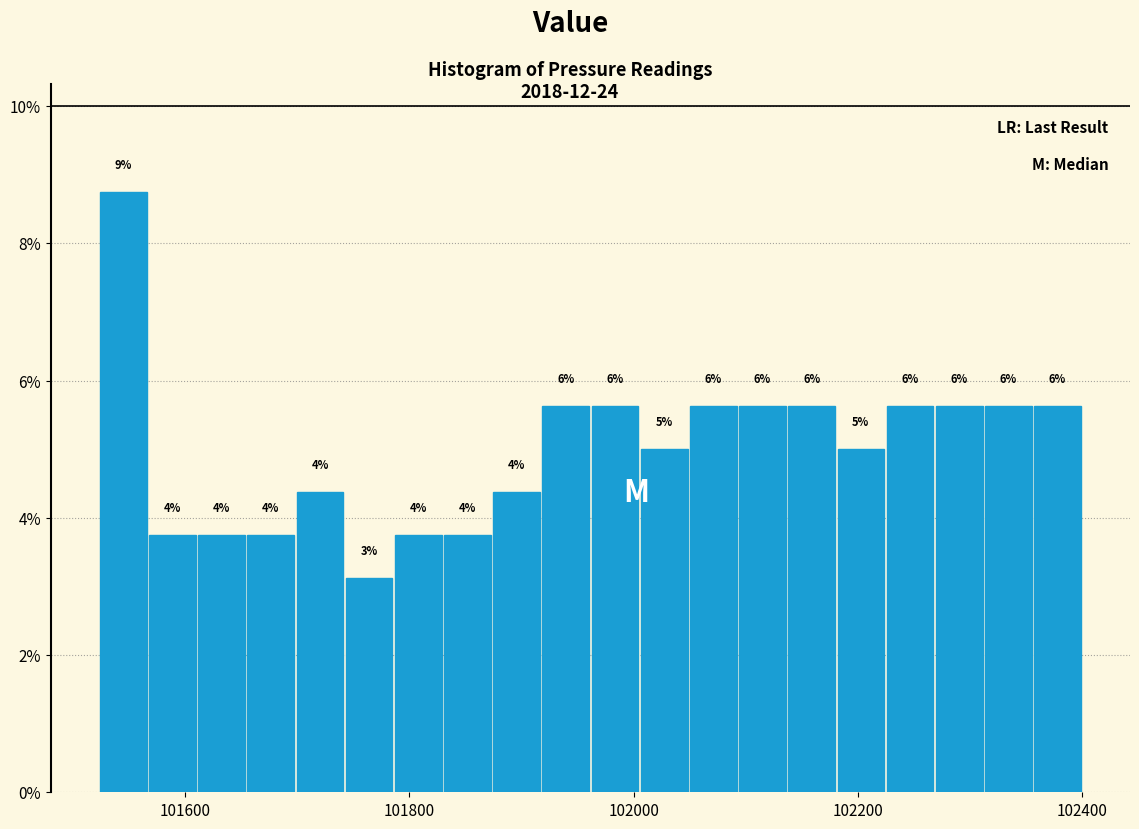

Read against the x-axis, roughly where is the centre of the tallest bar?

101540